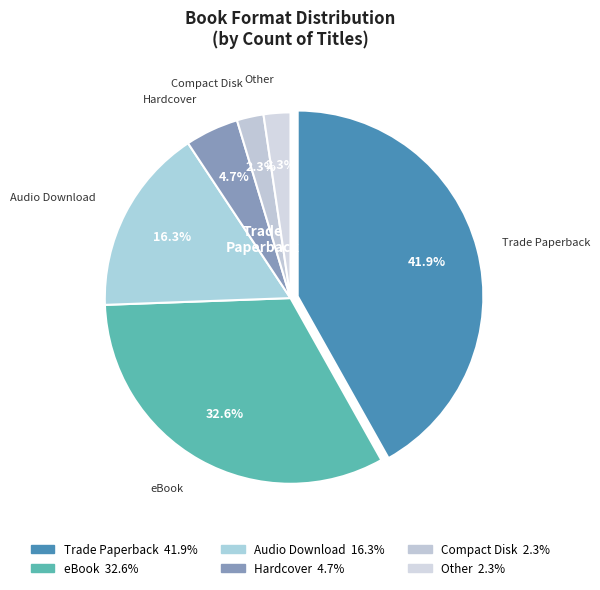

Approximately how many times larger is the value at Other compared to Audio Download?

0.1